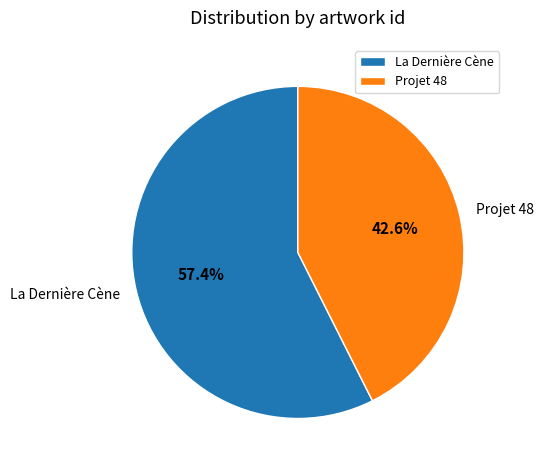

What portion of the pie excludes La Dernière Cène?

42.6%